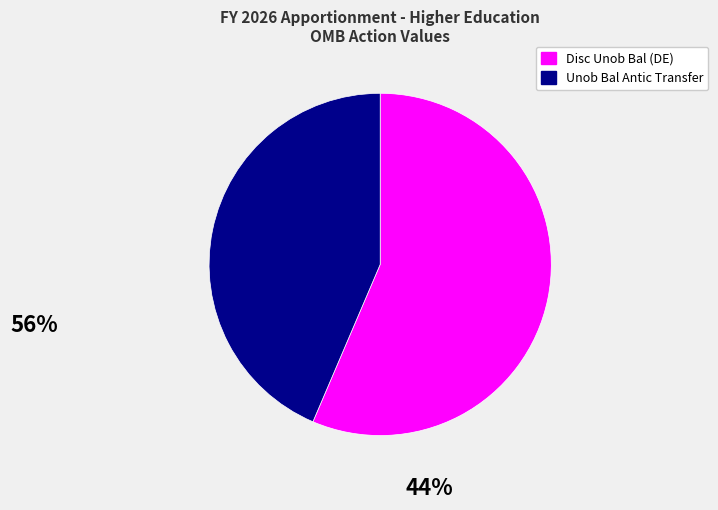

Is Disc Unob Bal (DE) the majority of the pie?

Yes